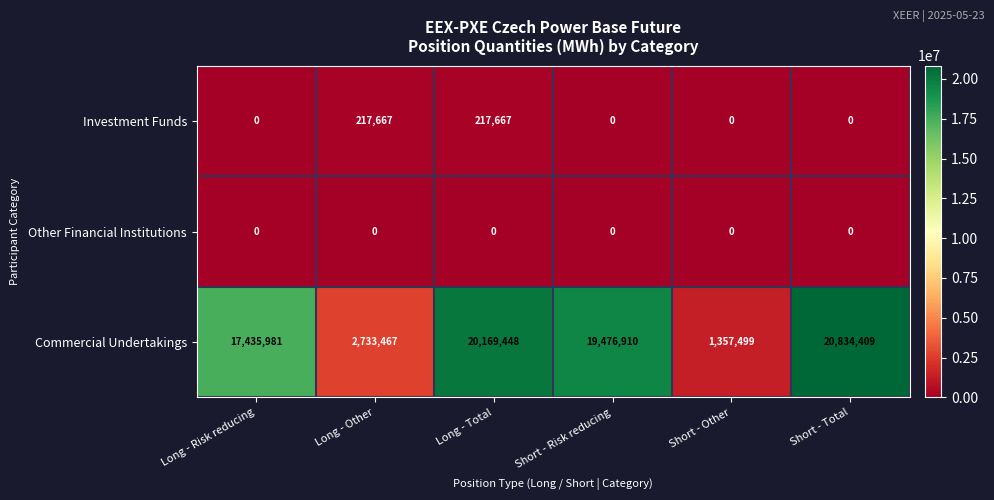

Count the Investment Funds values in the range 0 to 217667.

6